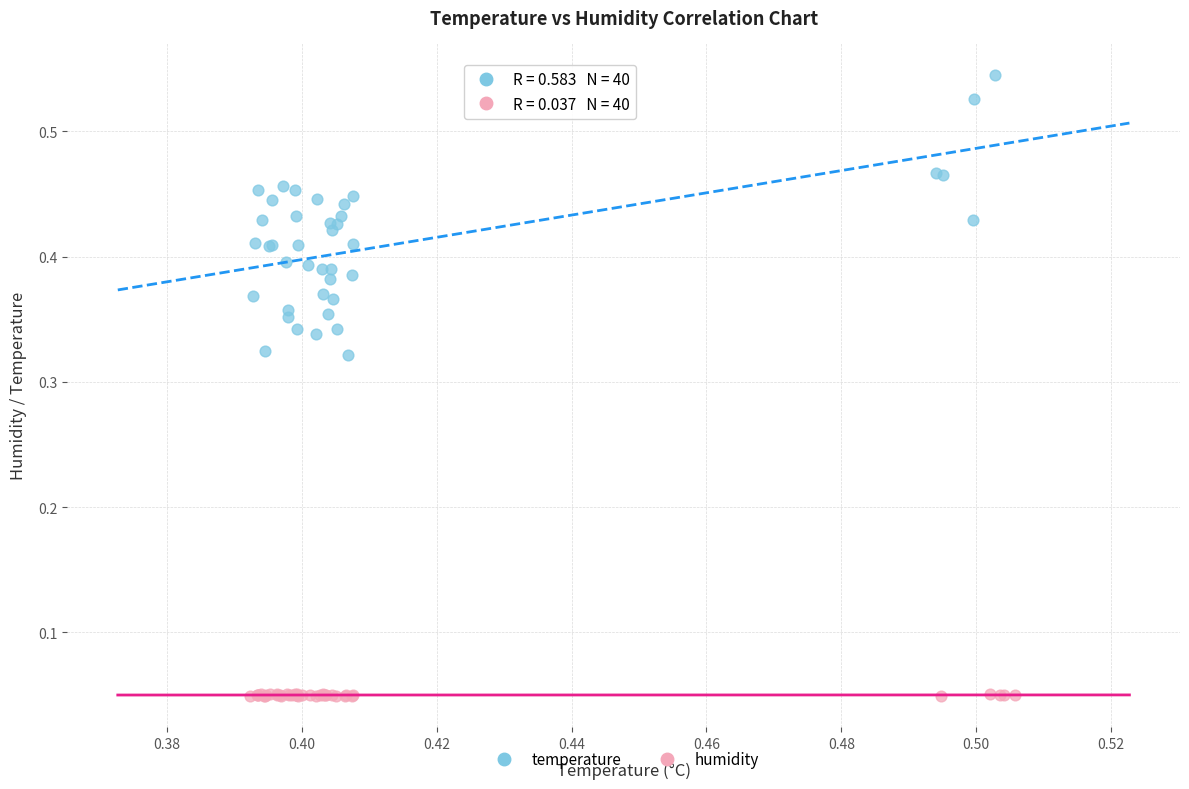

What are all the series names shown in the legend?

temperature, humidity